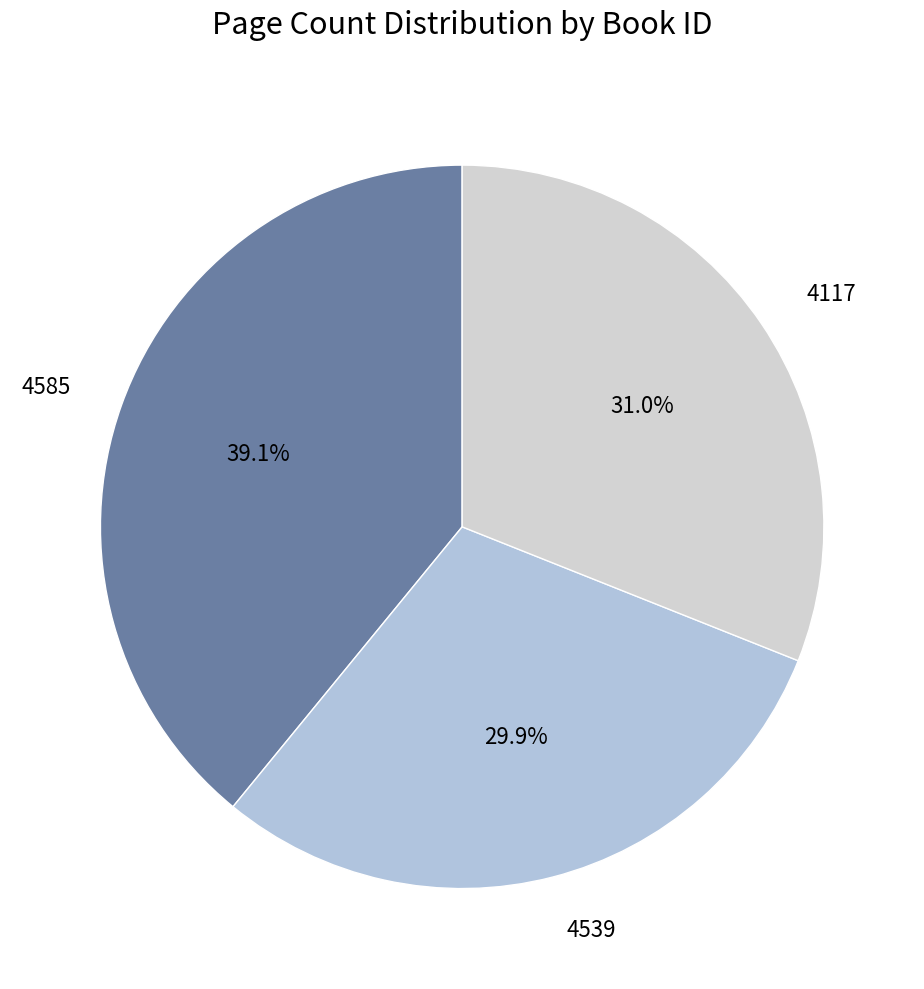

What percentage do 4585 and 4117 together represent?

70.1%